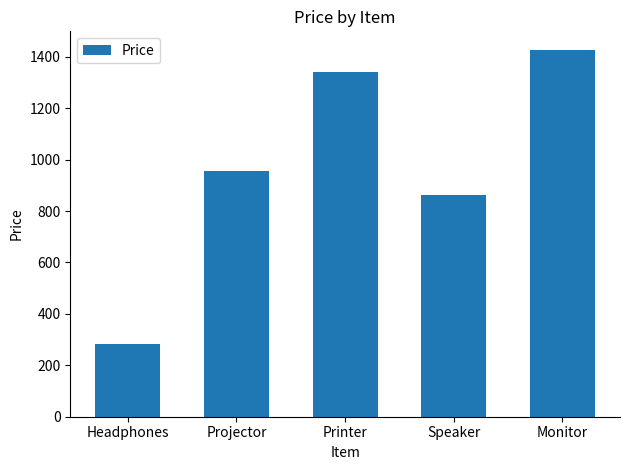

Rank the categories by value from lowest to highest.

Headphones, Speaker, Projector, Printer, Monitor